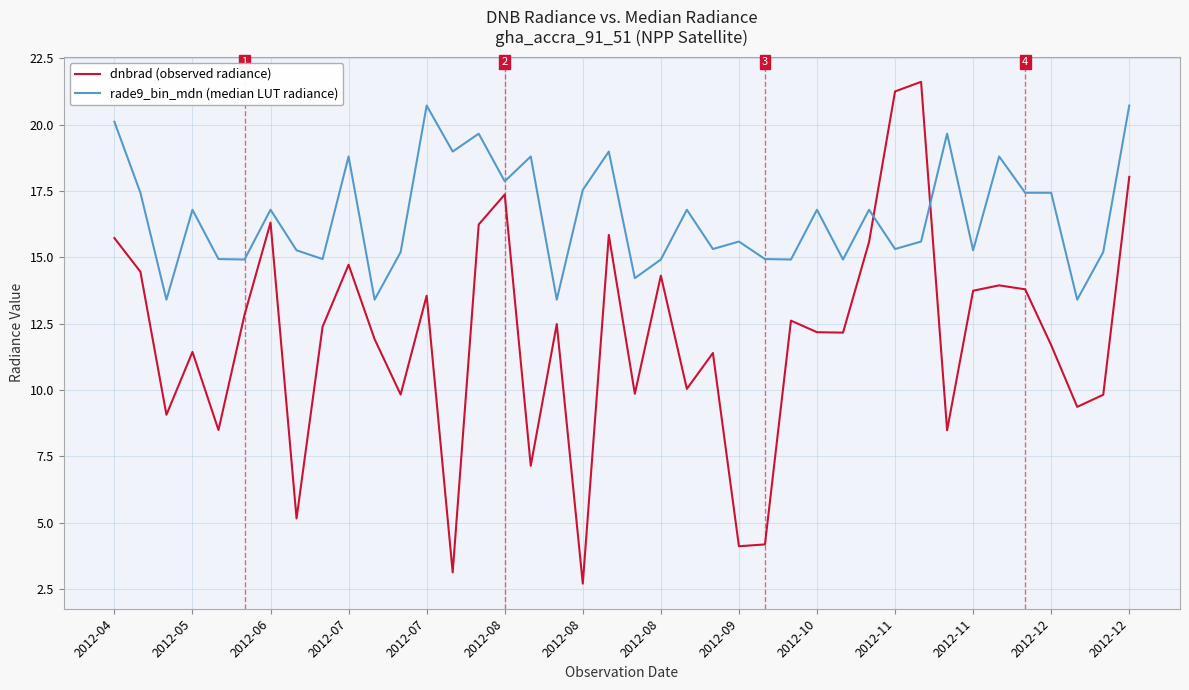

How many lines are shown in the chart?

2